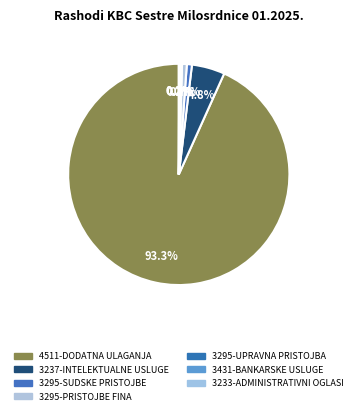

Which slice is the smallest?

3233-ADMINISTRATIVNI OGLASI